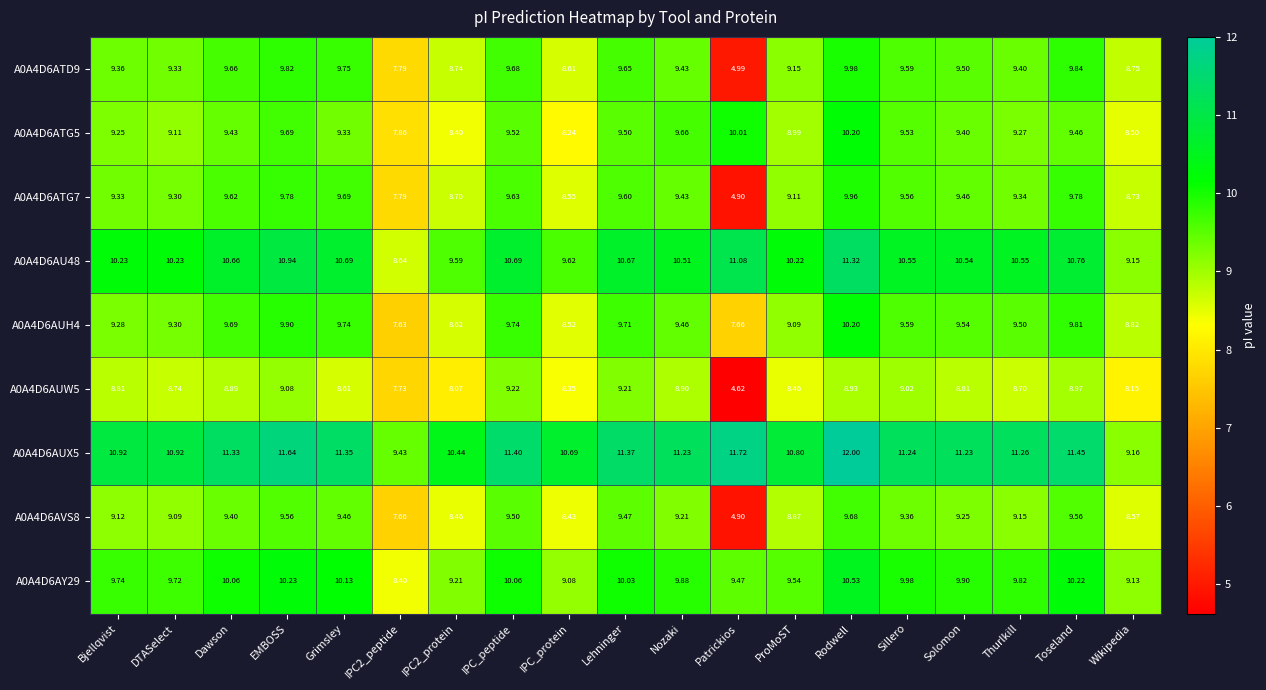

At which label is A0A4D6AUH4 closest to 8?

Patrickios